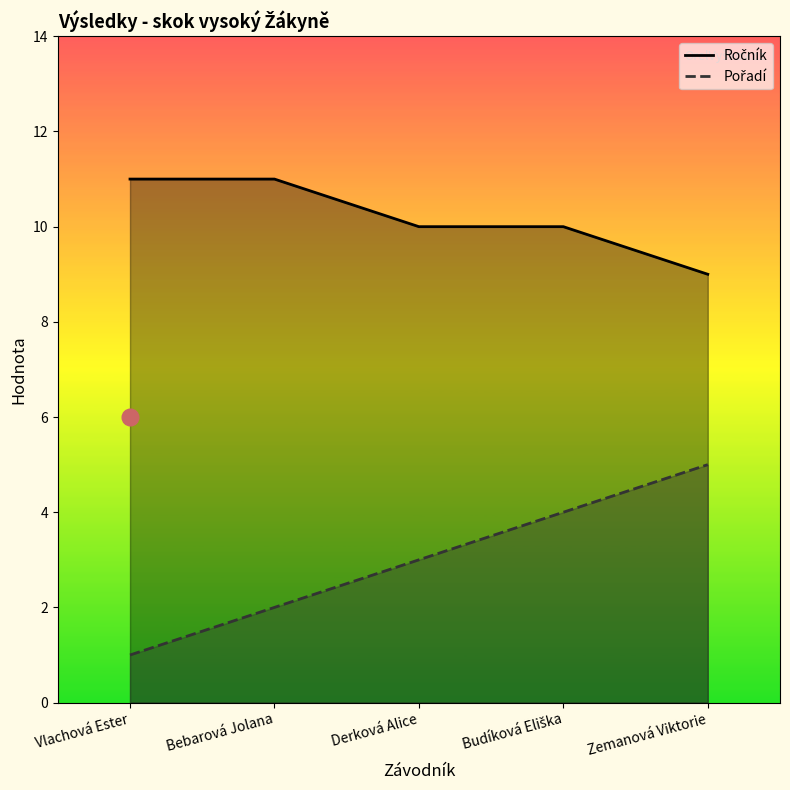

How many lines are shown in the chart?

2